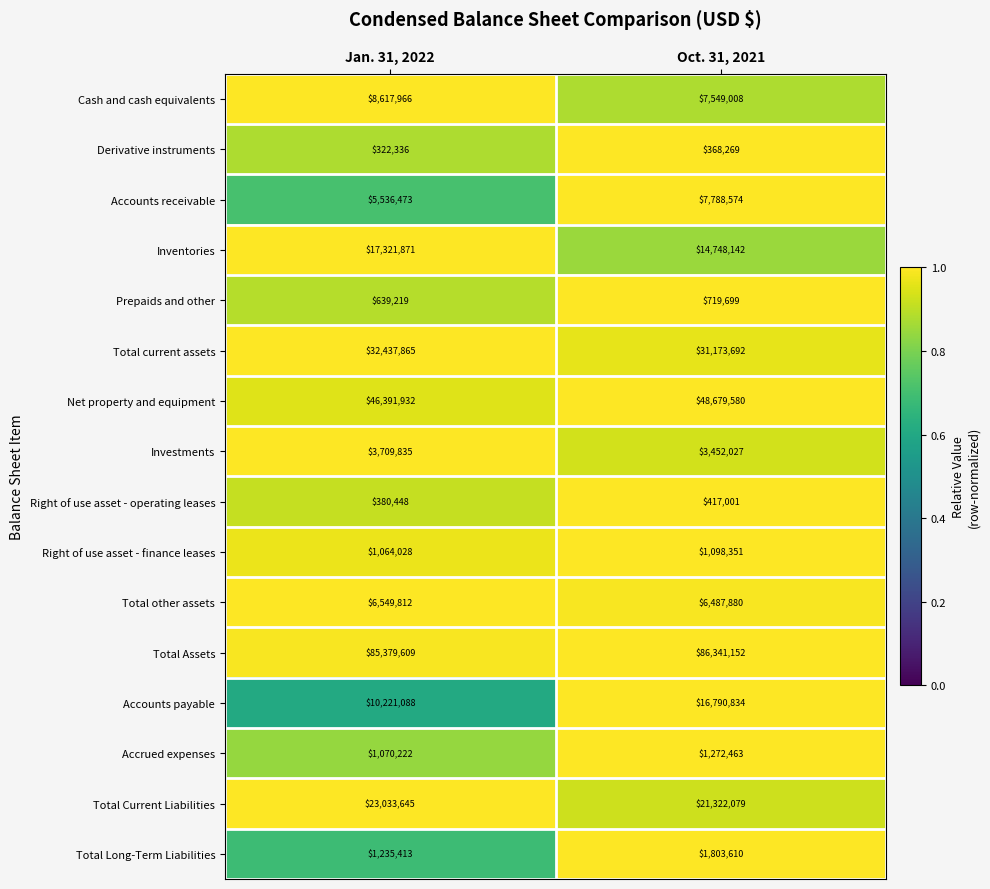

What is the minimum value shown in the chart?

322336